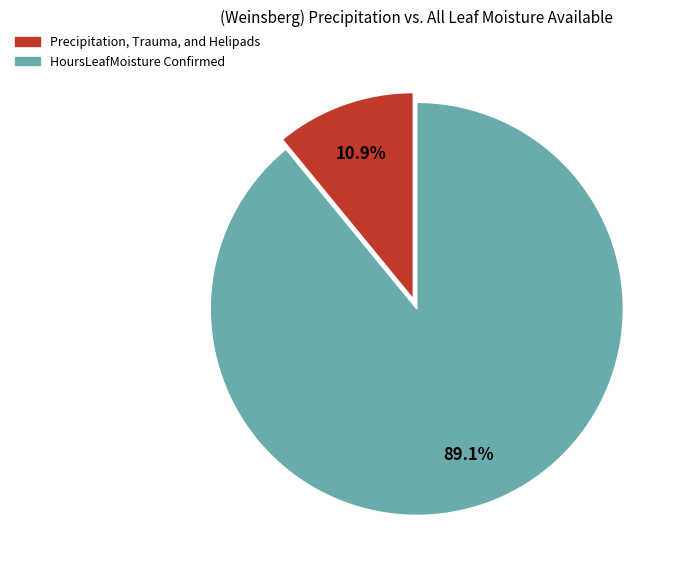

Is there any slice that represents more than half of the pie?

Yes